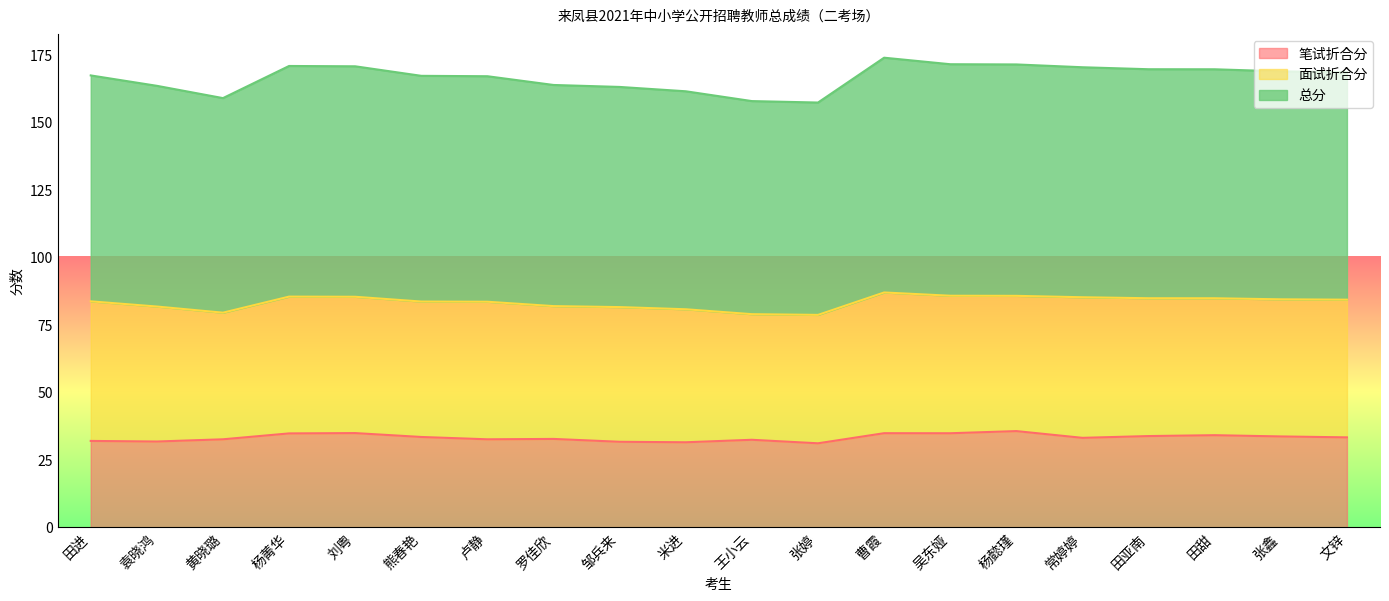

What is the label of the 8th point from the left?

罗佳欣